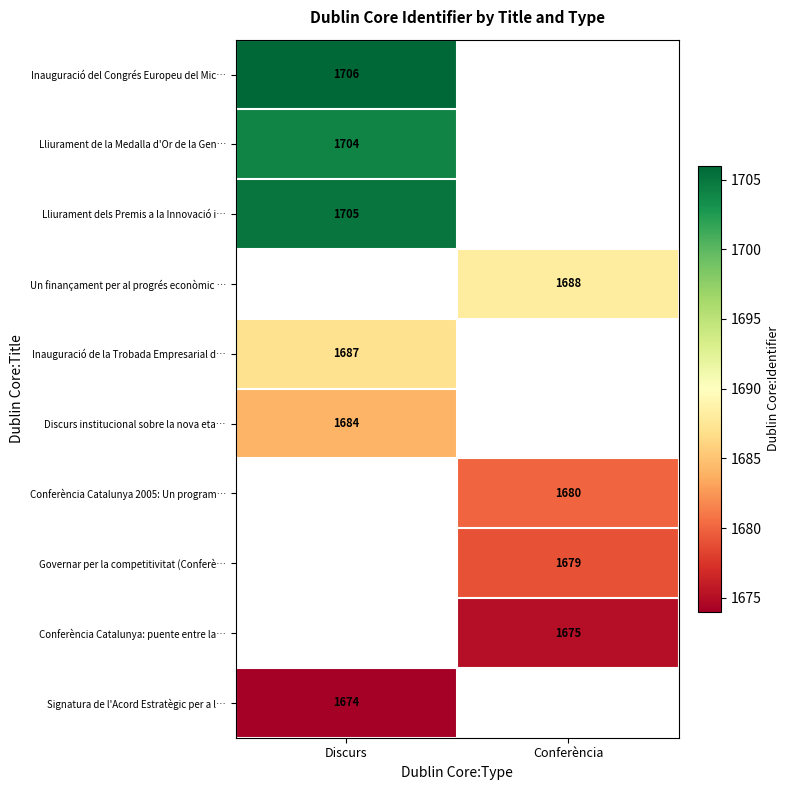

The value of Conferència Catalunya: puente entre la… at Conferència is 734. True or false?

False